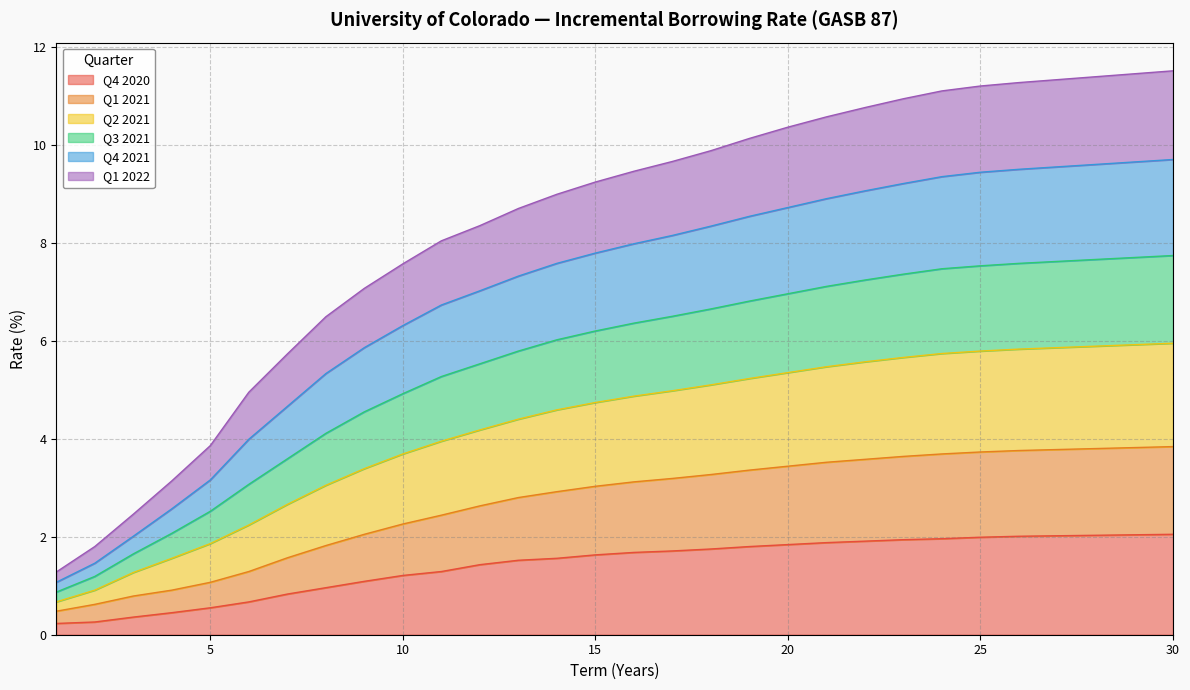

How many data points in Q1 2021 are less than 3?

14